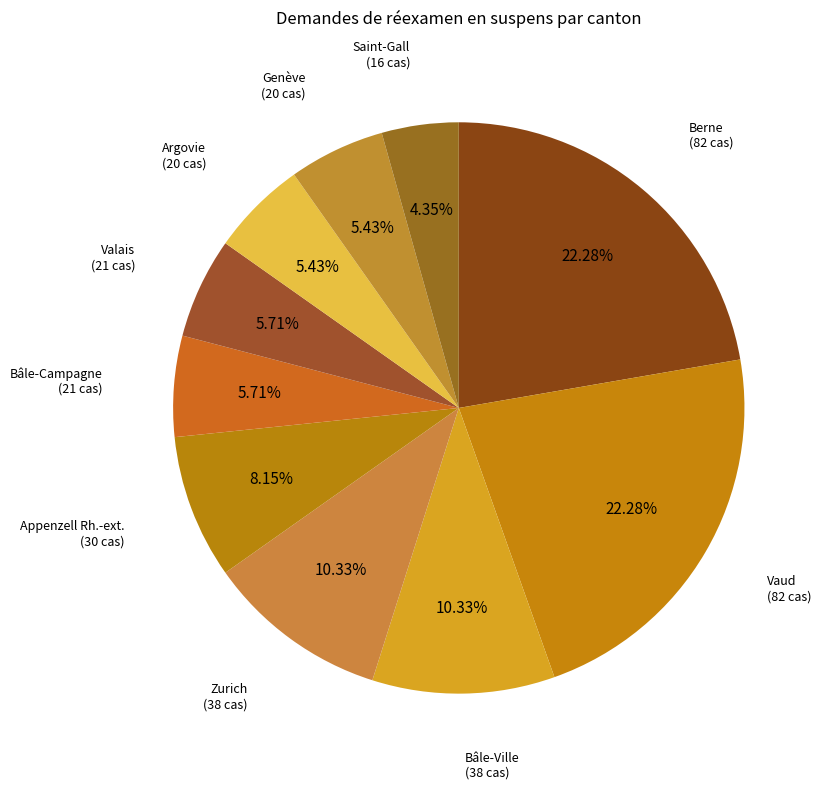

Count the number of slices in the pie.

10